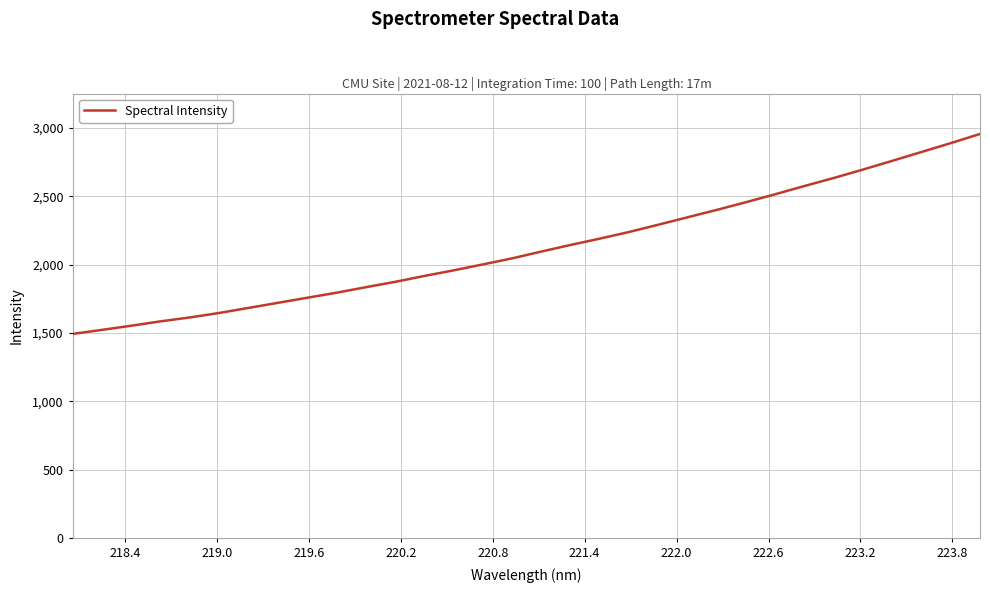

What is the greatest value displayed?

2956.3